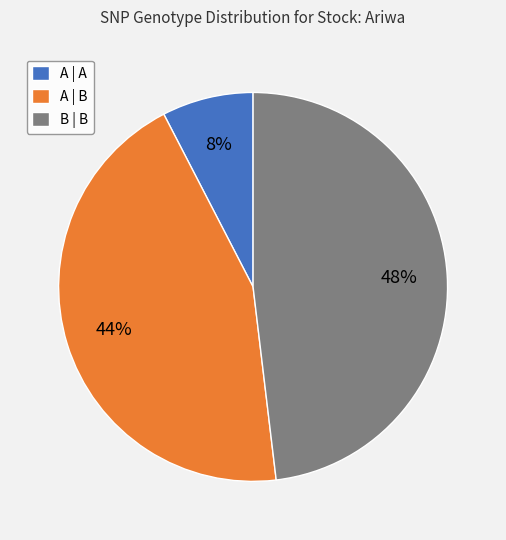

How many slices are in this pie chart?

3